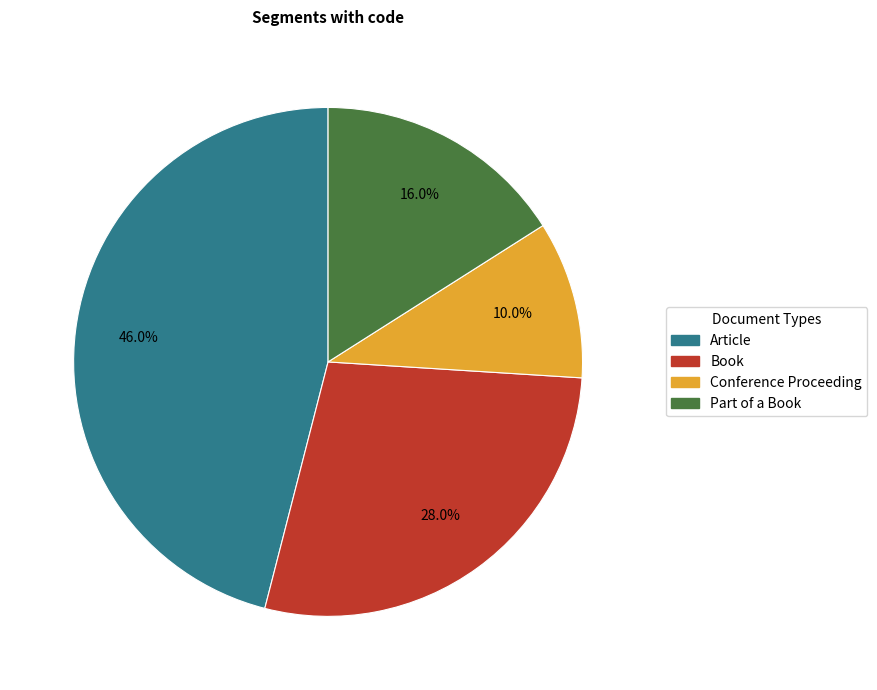

What is the ratio of the value at Part of a Book to the value at Article?

0.3